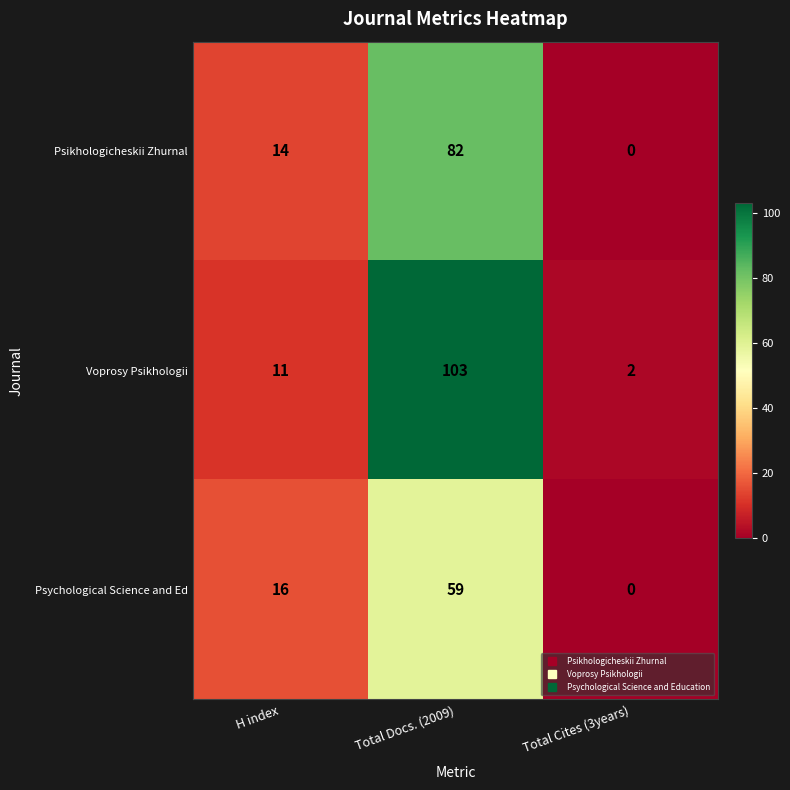

At which label is Psikhologicheskii Zhurnal closest to 41?

H index